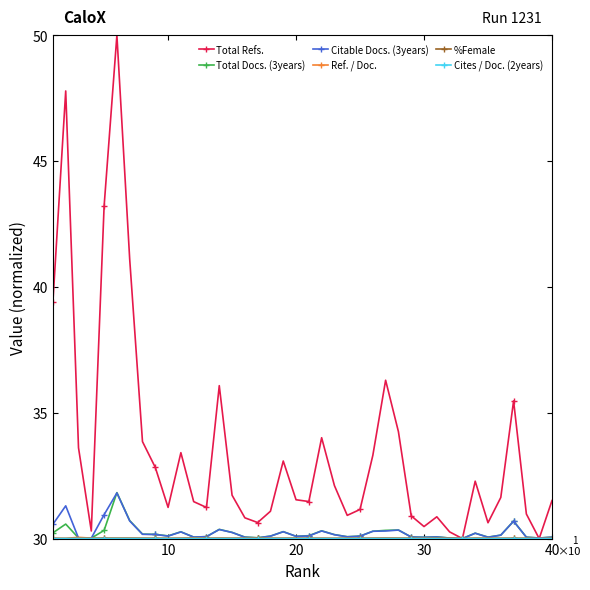

What is the value of the Total Docs. (3years) point at the 13th from the left?

30.1